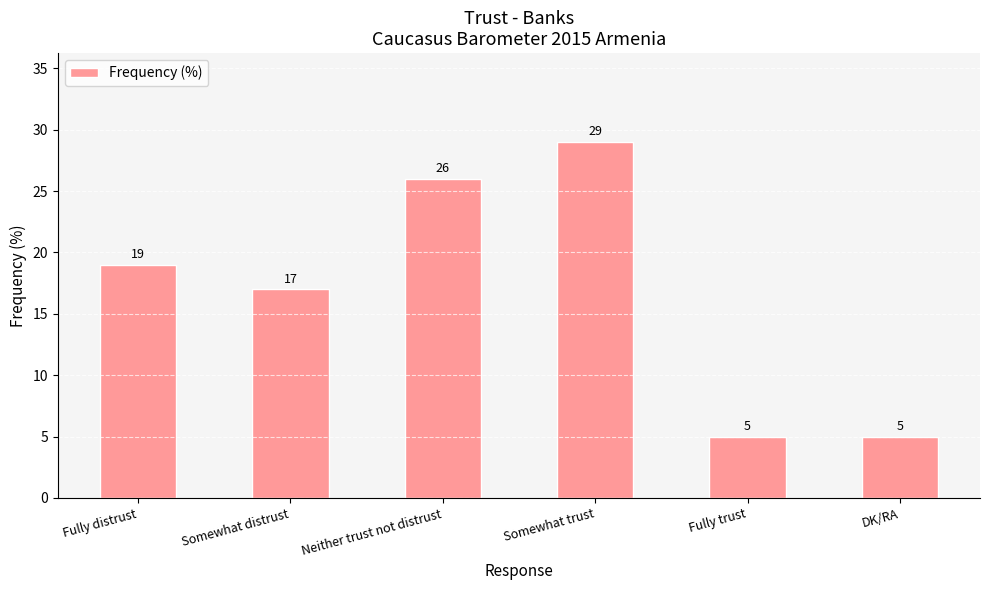

Between Somewhat distrust and Fully trust, which is larger?

Somewhat distrust